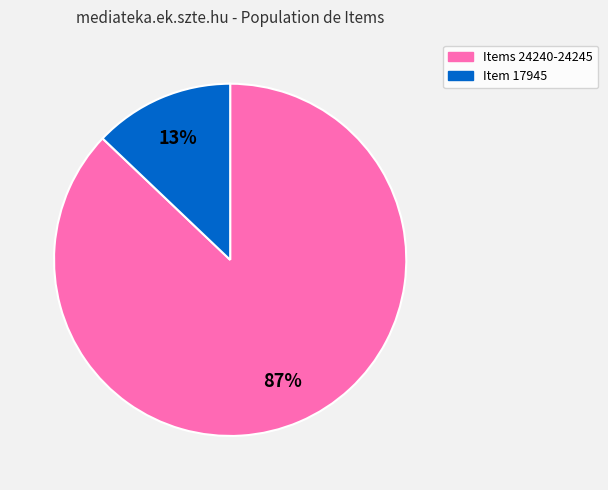

To the nearest percent, what is the average slice percentage?

50%